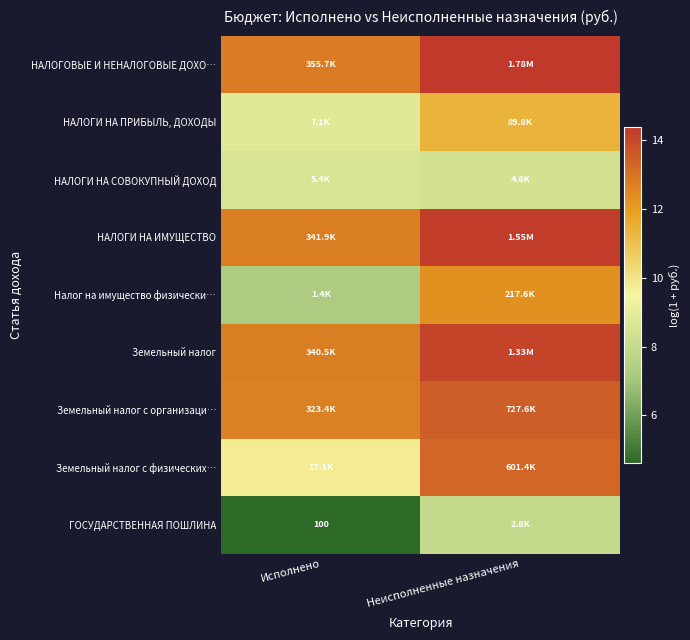

Is the value of НАЛОГИ НА СОВОКУПНЫЙ ДОХОД at Исполнено greater than the value of НАЛОГИ НА ИМУЩЕСТВО at Неисполненные назначения?

No